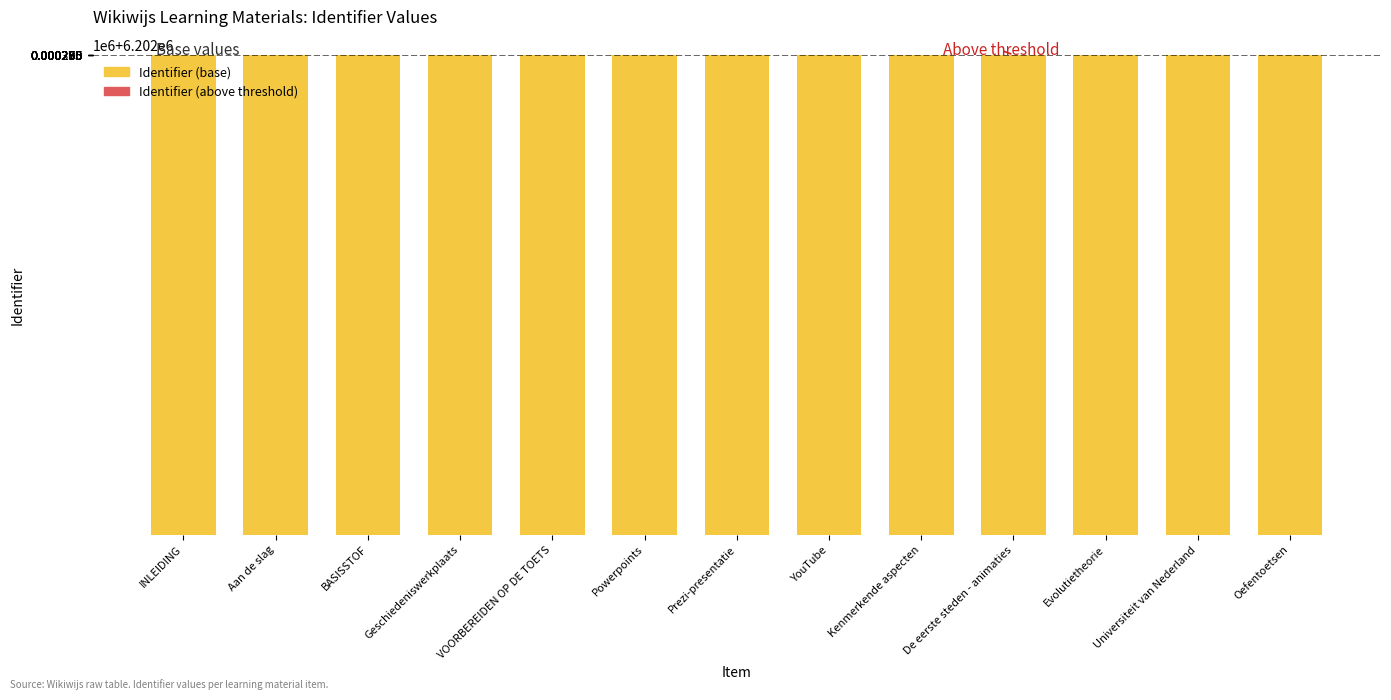

What is the difference between the Identifier (above threshold) values at Evolutietheorie and De eerste steden - animaties?

524